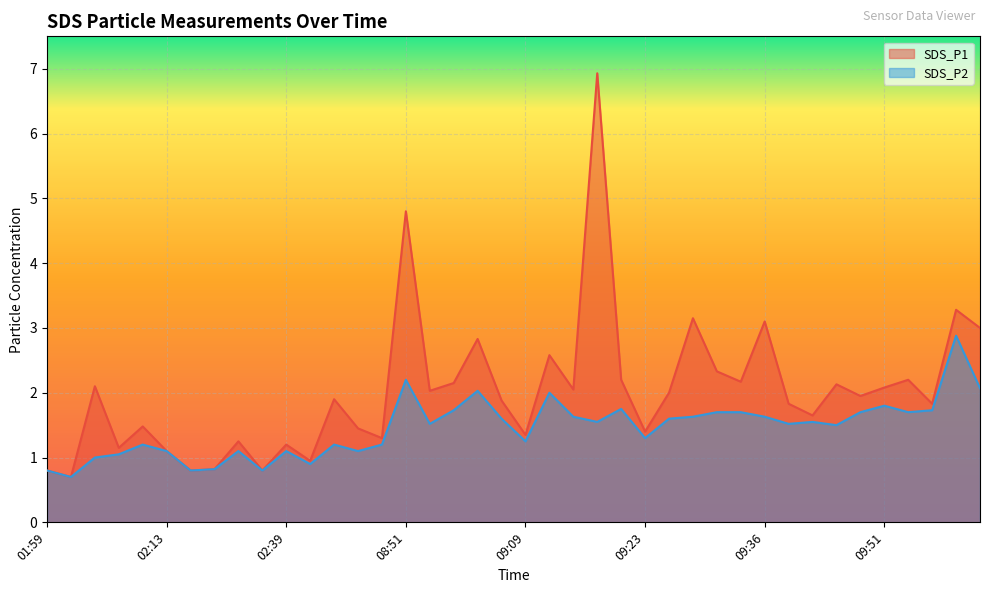

Which label corresponds to the smallest value in the chart?

02:02